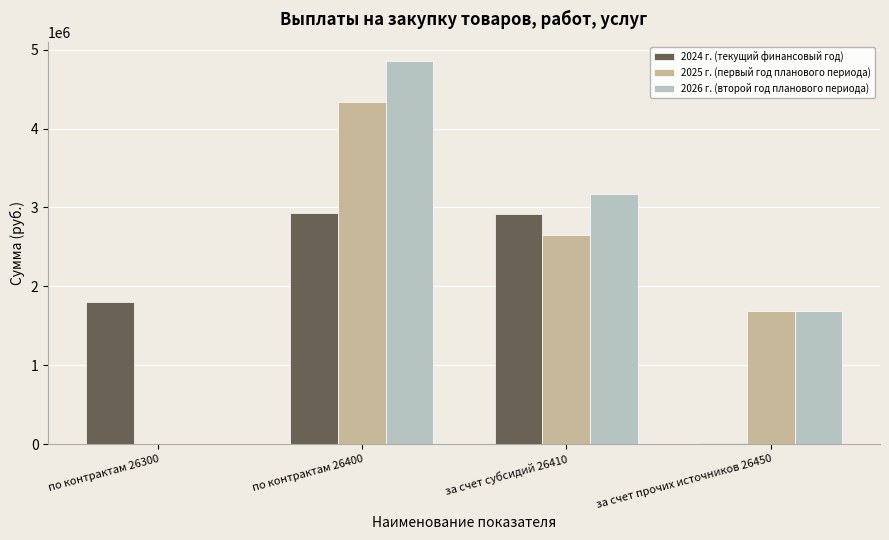

Is the value of 2024 г. (текущий финансовый год) at за счет субсидий 26410 greater than the value of 2025 г. (первый год планового периода) at за счет прочих источников 26450?

Yes